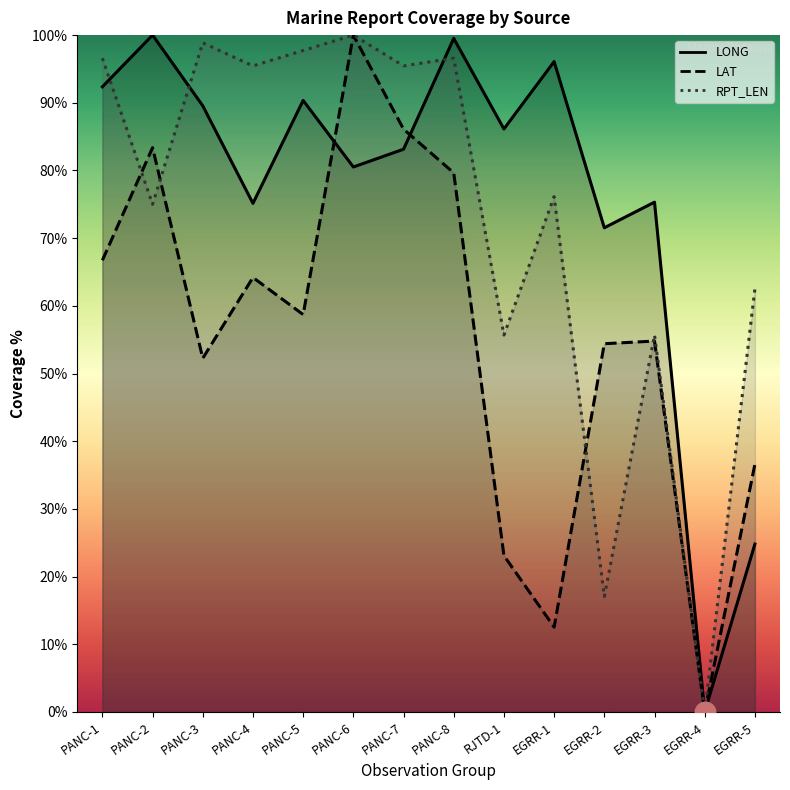

What is the total value across all series at PANC-8?

275.7